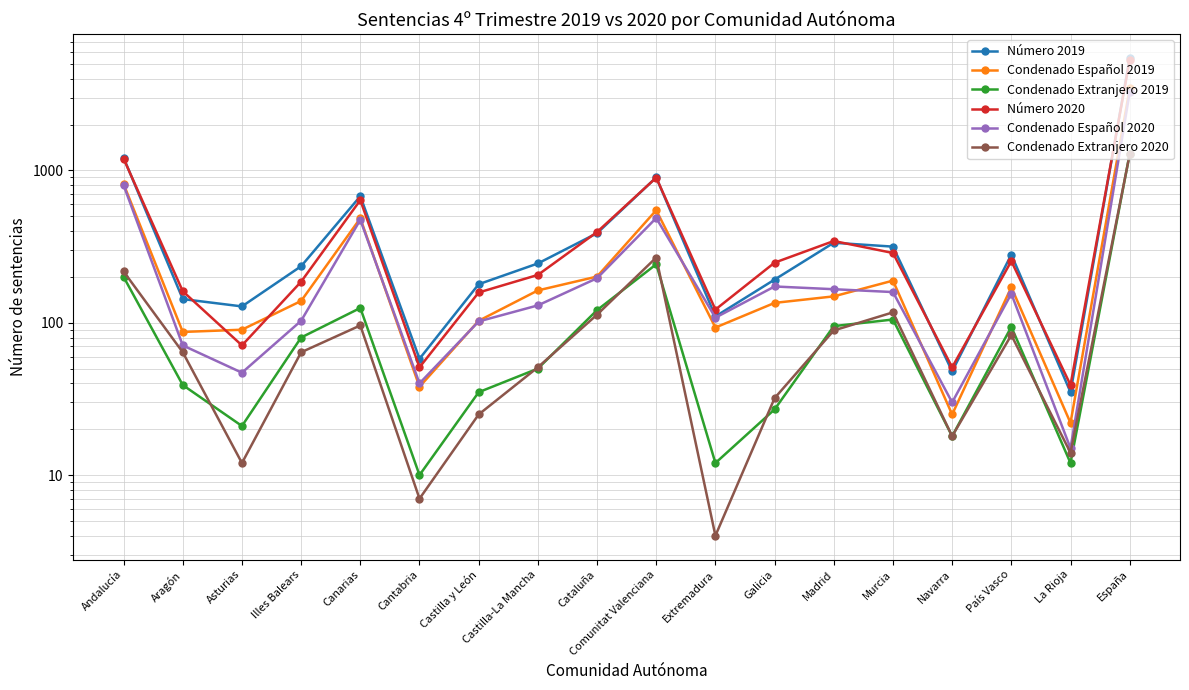

How many lines are shown in the chart?

6